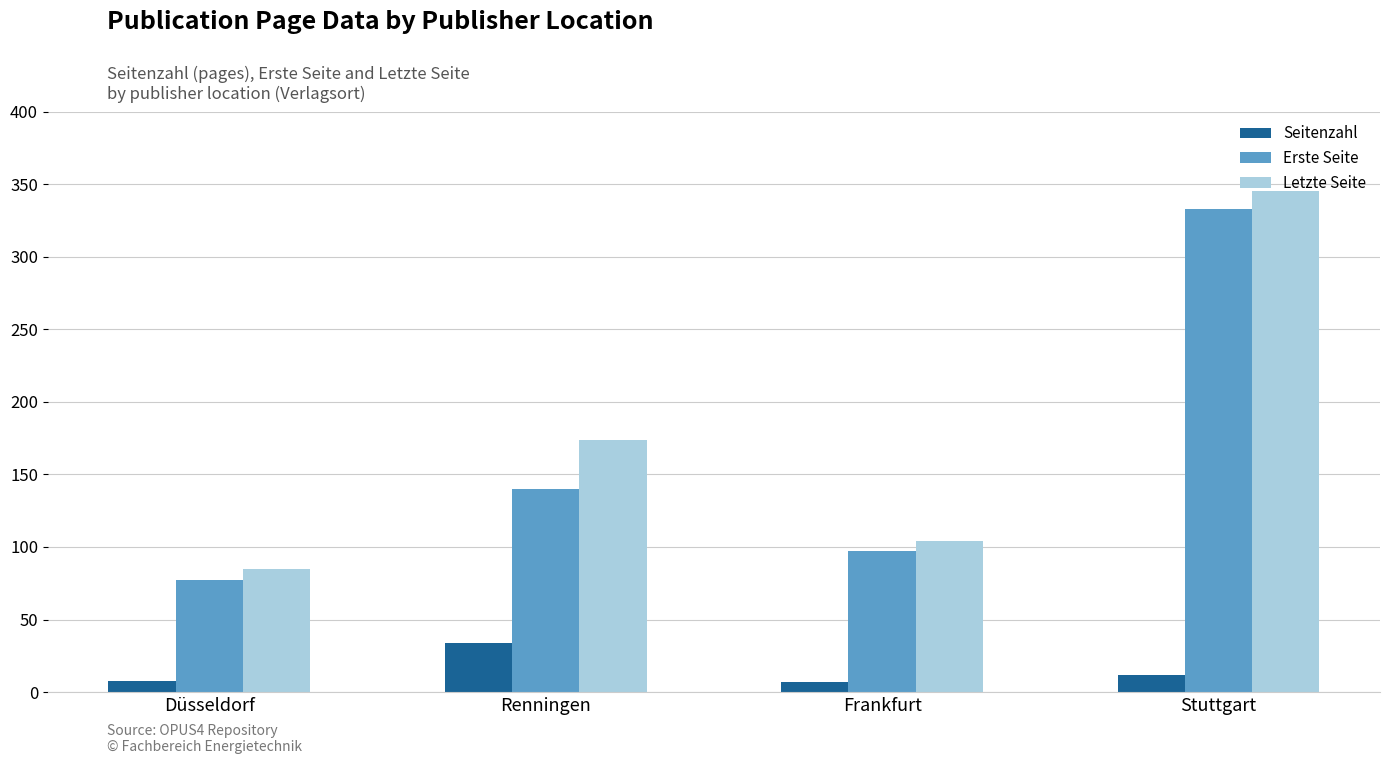

Where is Erste Seite nearest to the value 205?

Renningen